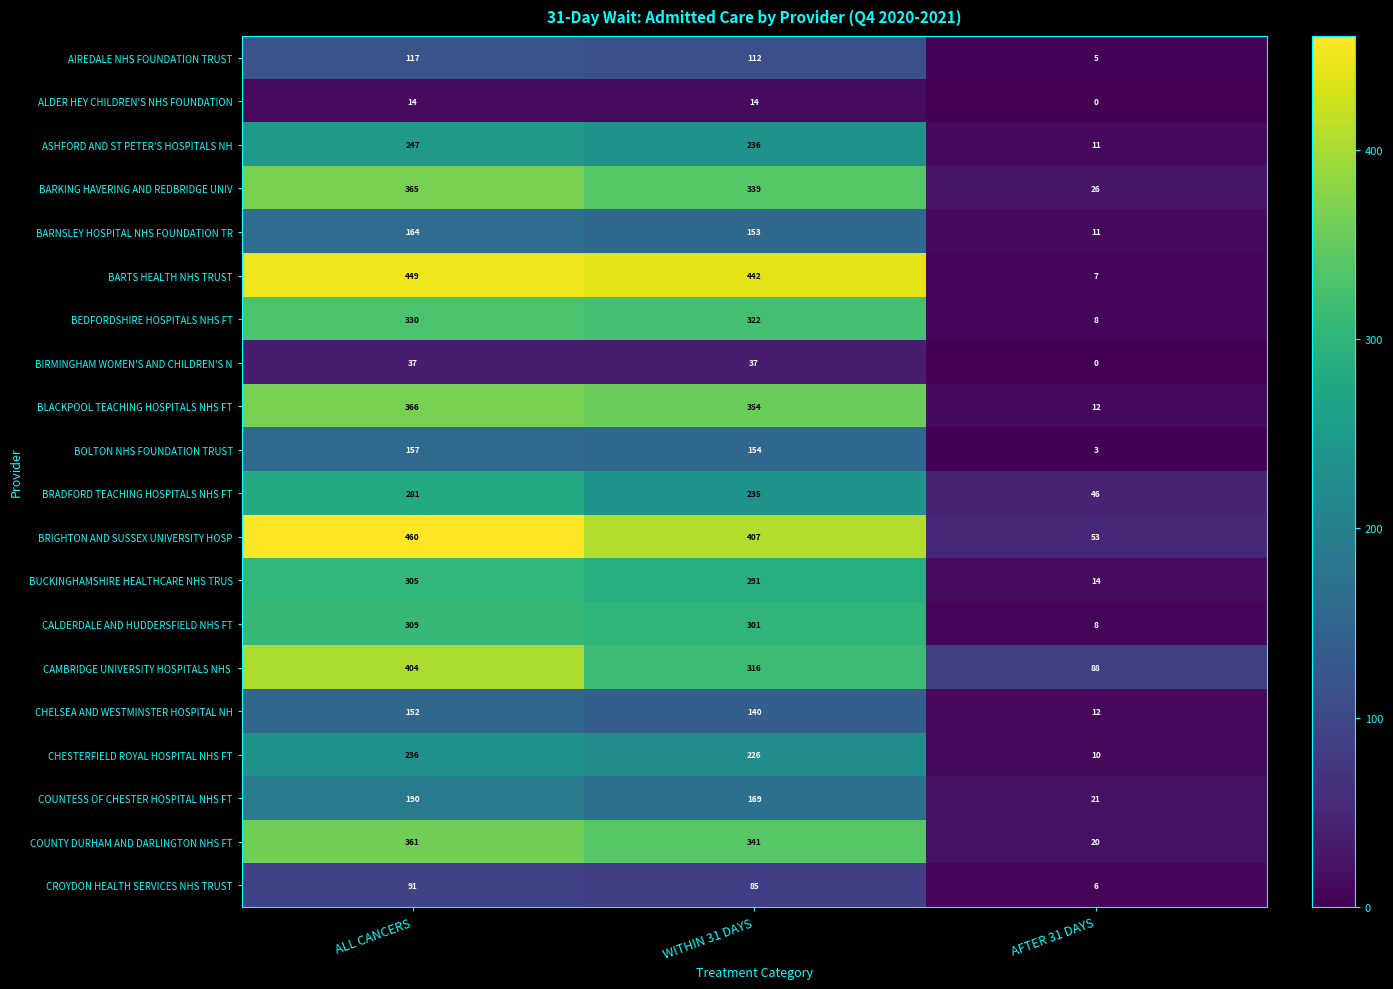

Which series has the largest range (max minus min)?

BARTS HEALTH NHS TRUST